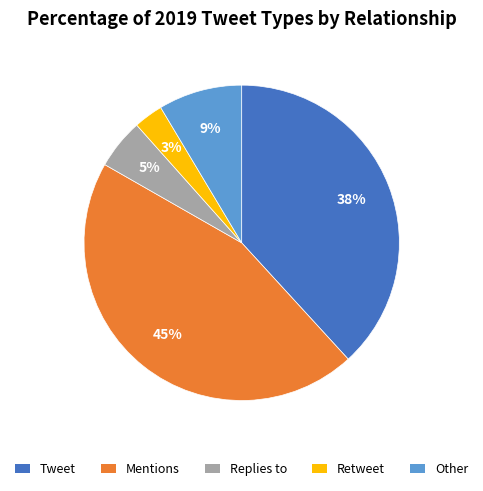

Is there any slice that represents more than half of the pie?

No